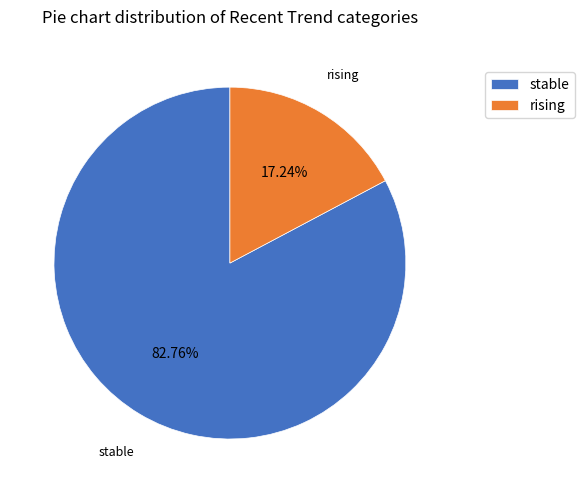

Which category has the smallest portion of the pie?

rising